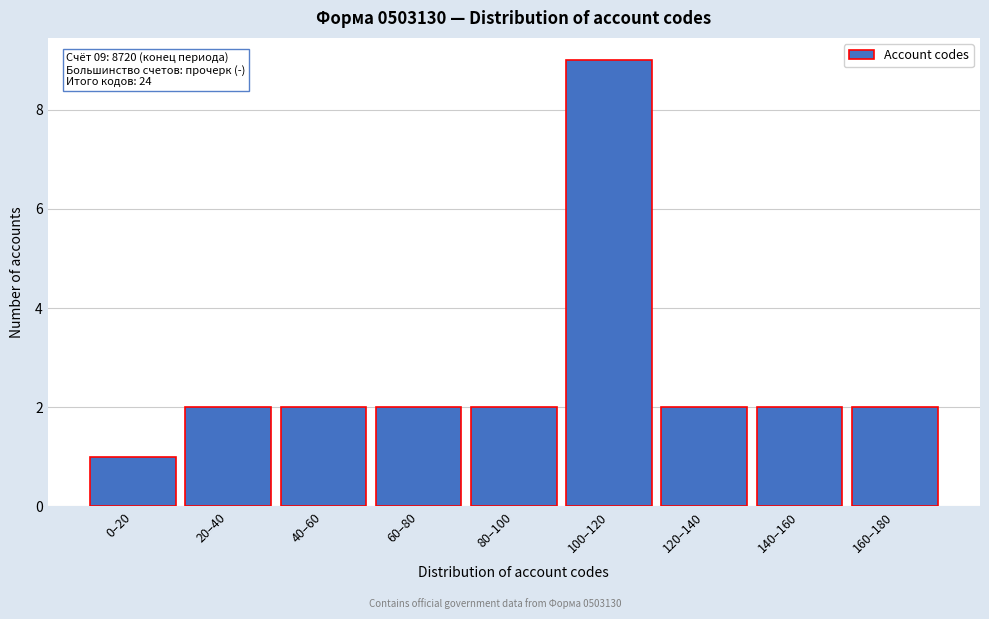

Reading left to right, transcribe all the data shown in this chart.

0–20=1	20–40=2	40–60=2	60–80=2	80–100=2	100–120=9	120–140=2	140–160=2	160–180=2